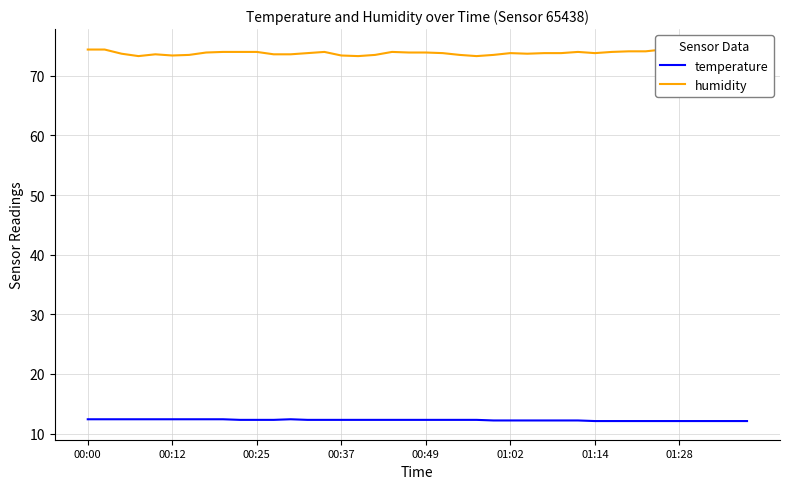

What is the maximum value for temperature?

12.4